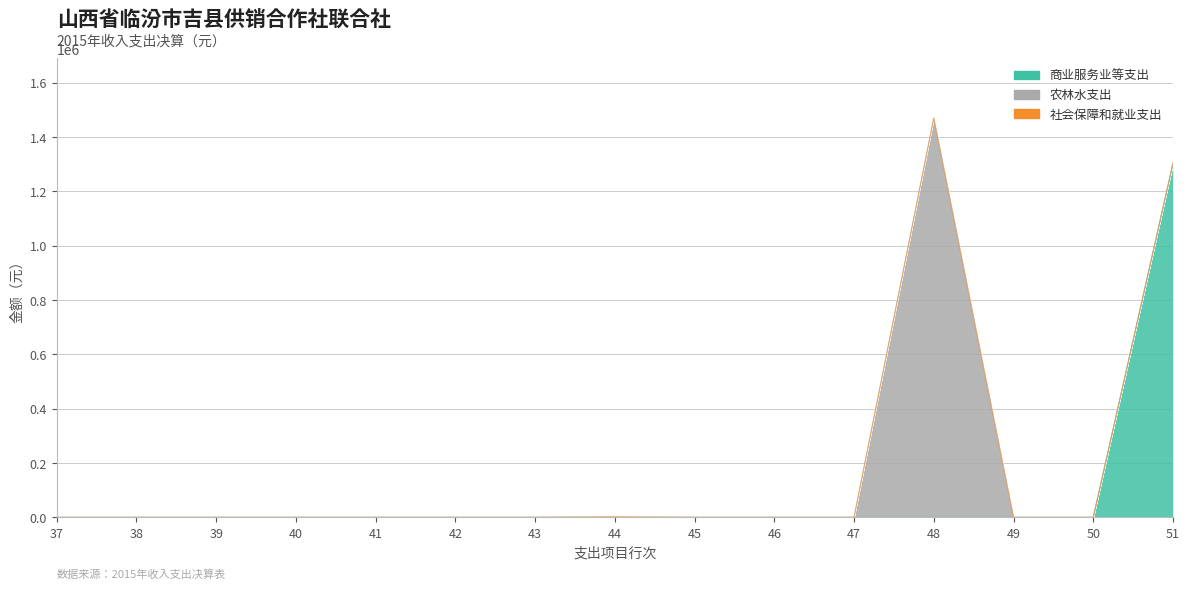

How many data points in 社会保障和就业支出 are above 0?

1